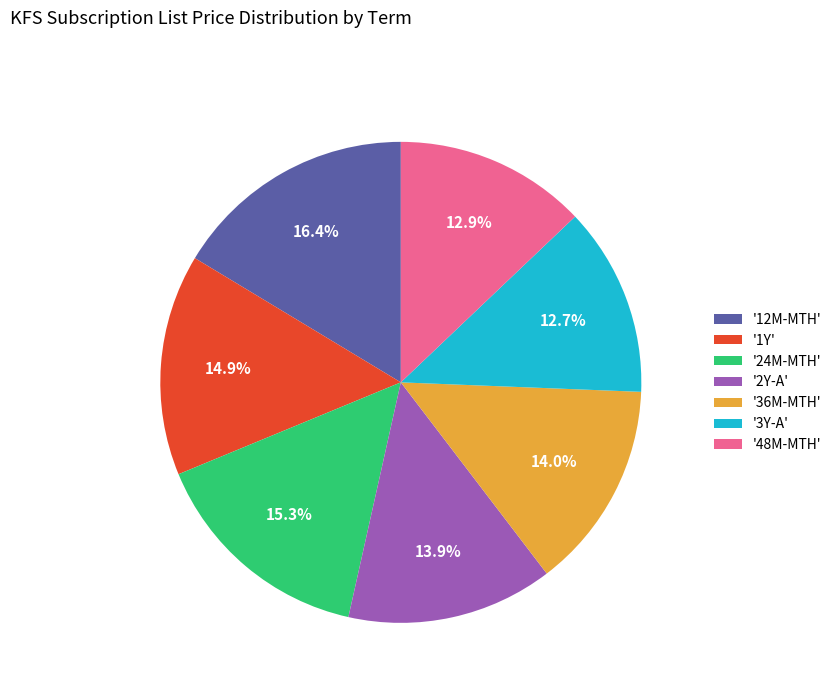

What is the largest slice in the pie chart?

'12M-MTH'